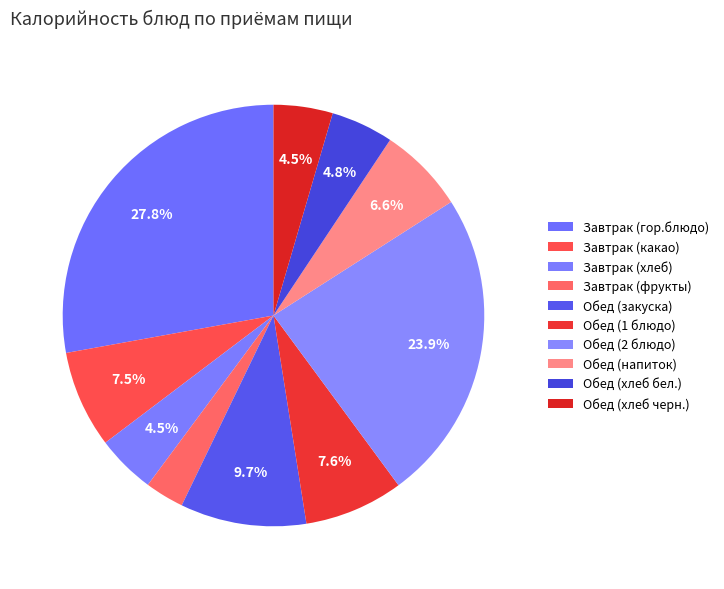

Is there a majority slice in this chart?

No